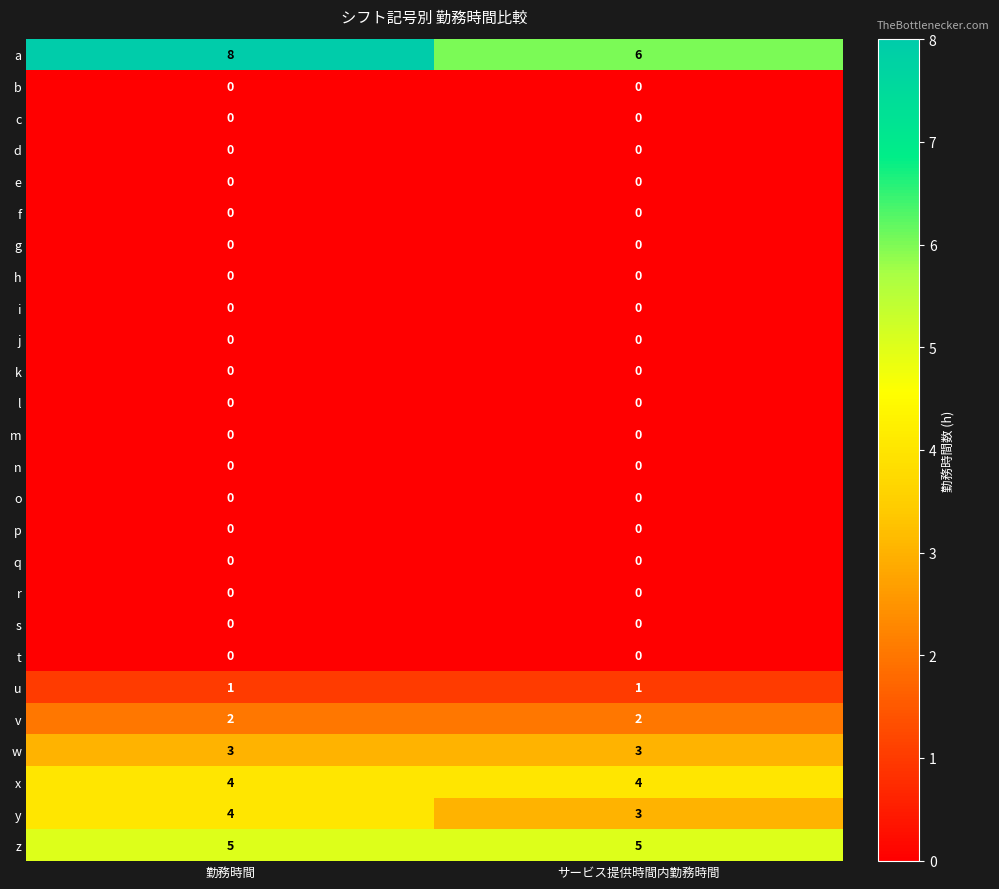

What is the difference between the highest and lowest values at サービス提供時間内勤務時間?

6